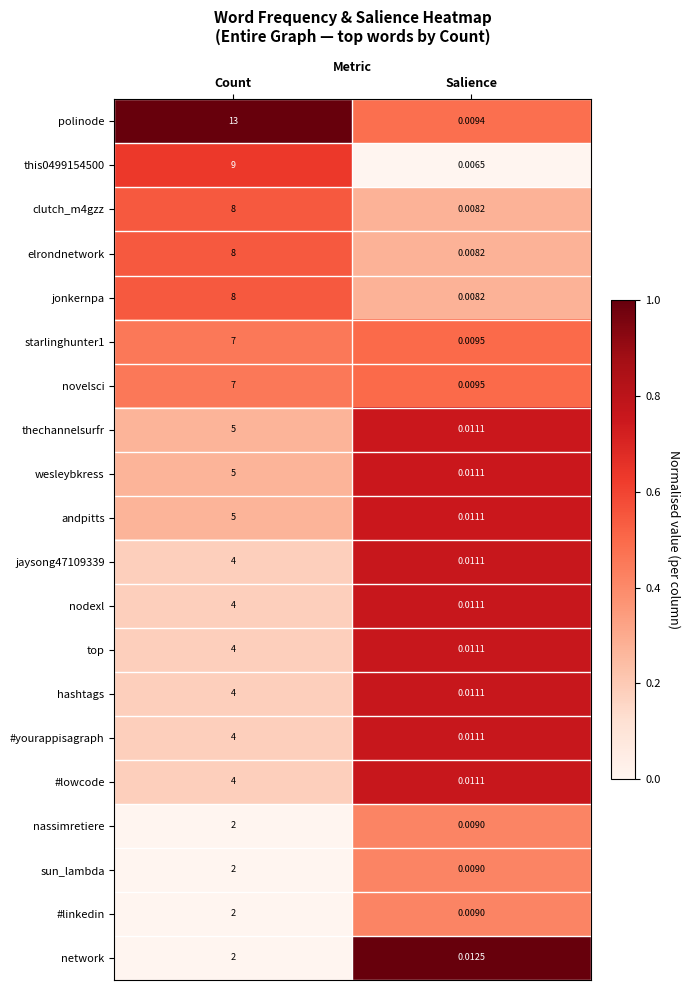

Between Count and Salience, which series saw the biggest shift?

polinode